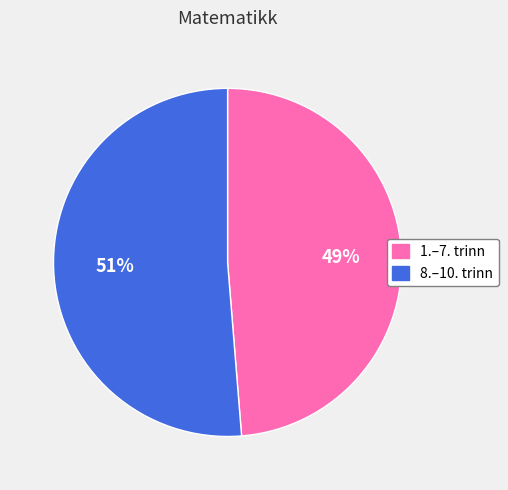

Count the number of slices in the pie.

2